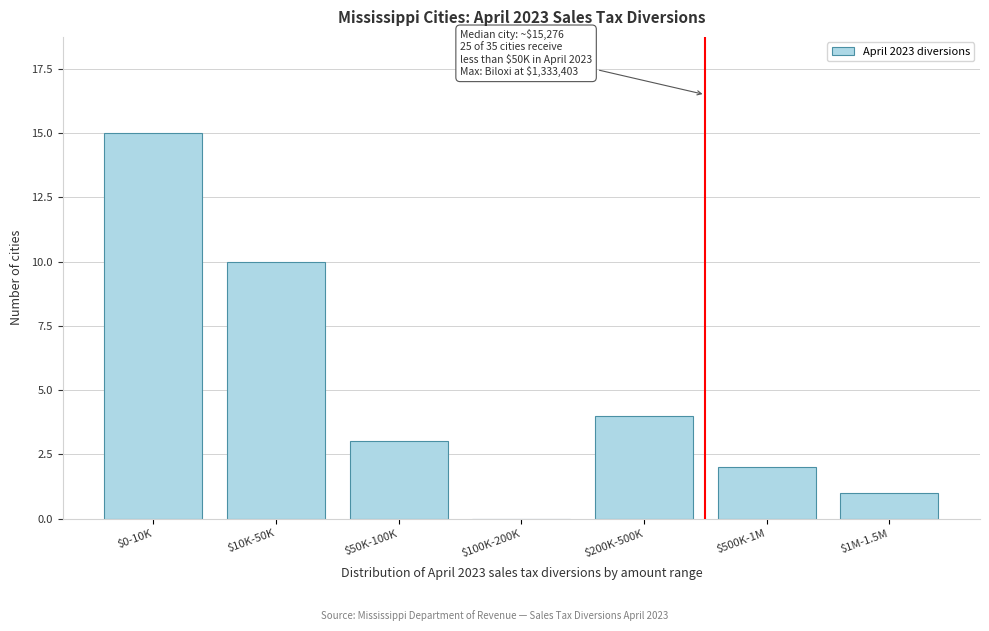

Is it true that the value at $50K-100K is 3?

True